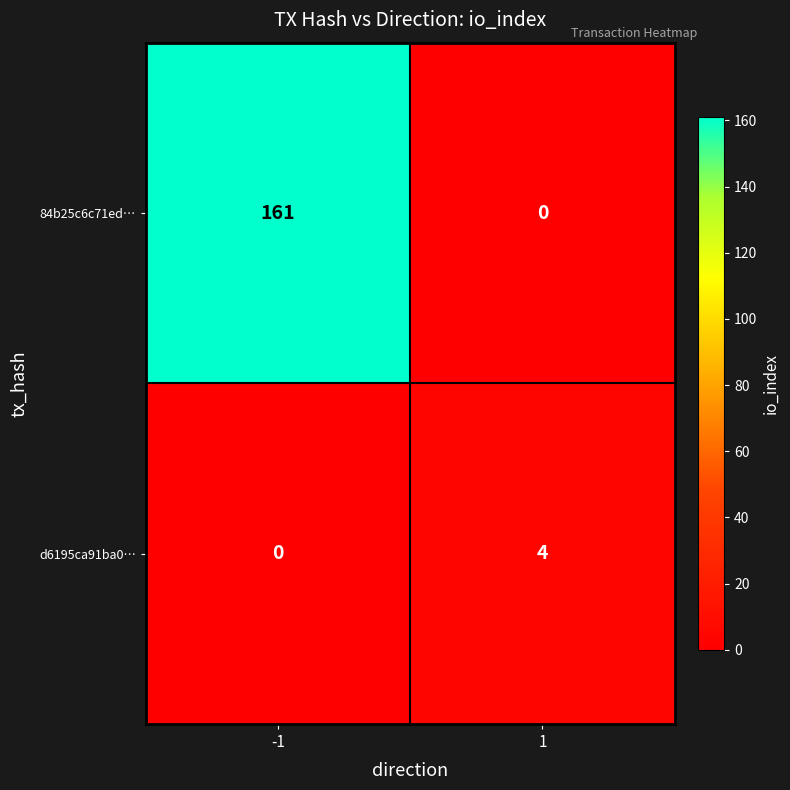

What is the maximum value shown in the chart?

161